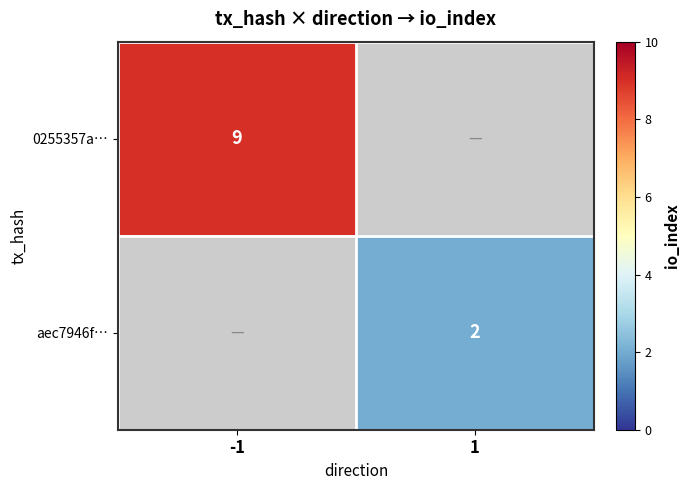

Is it true that aec7946f… equals 2 at 1?

True